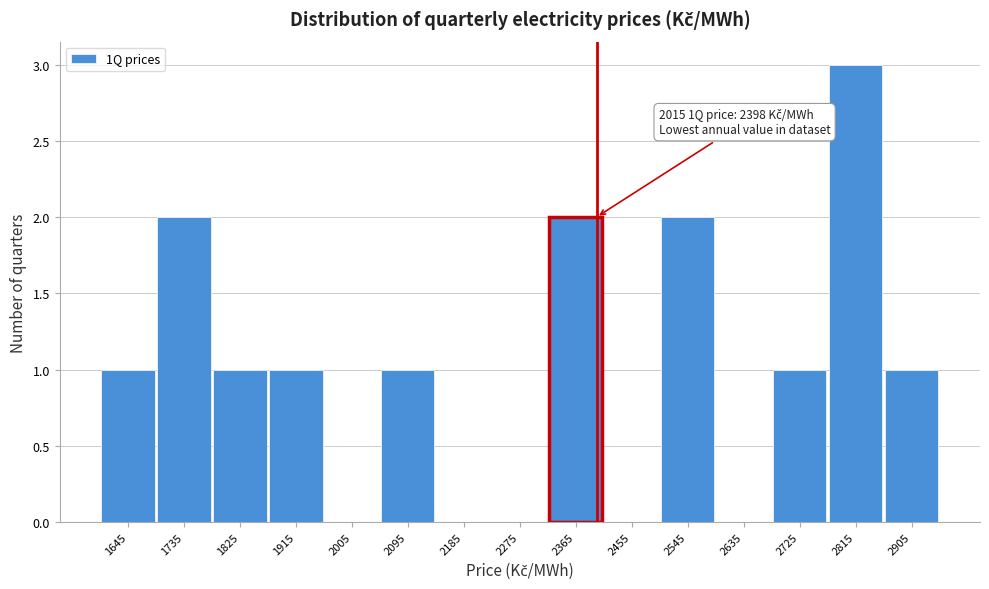

Which range on the x-axis has the tallest bar?

2770 to 2860